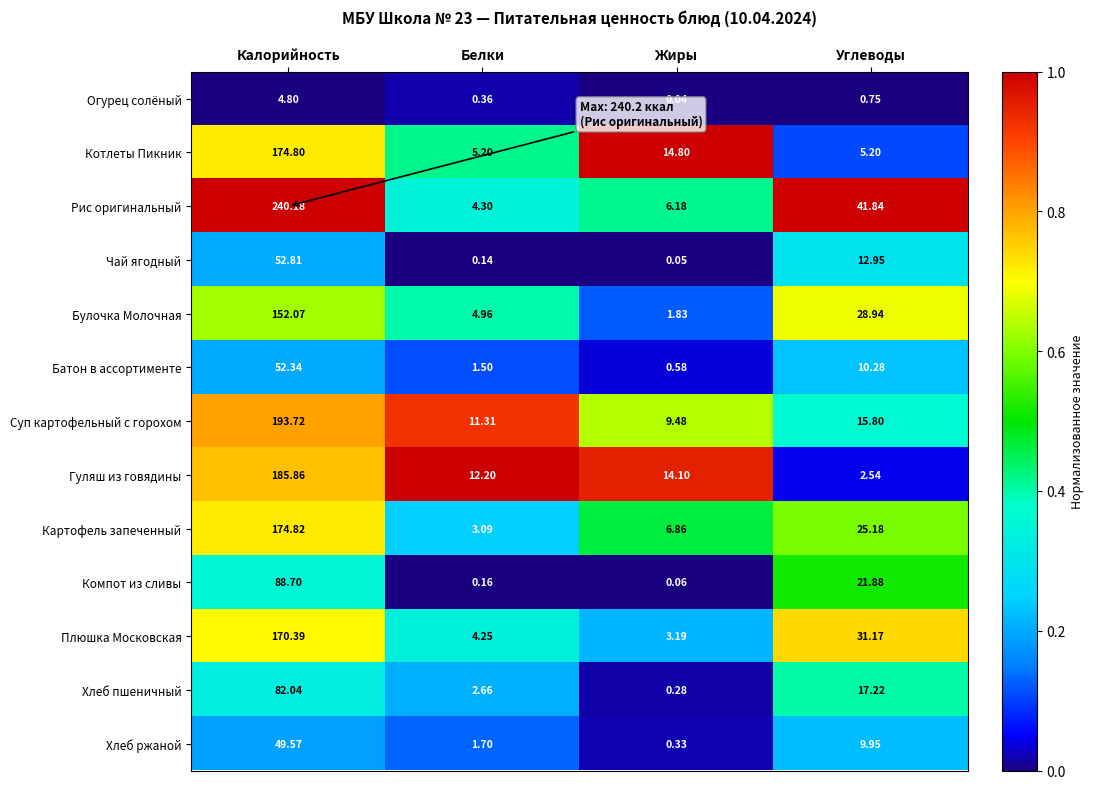

At which label does Батон в ассортименте reach its peak?

Калорийность